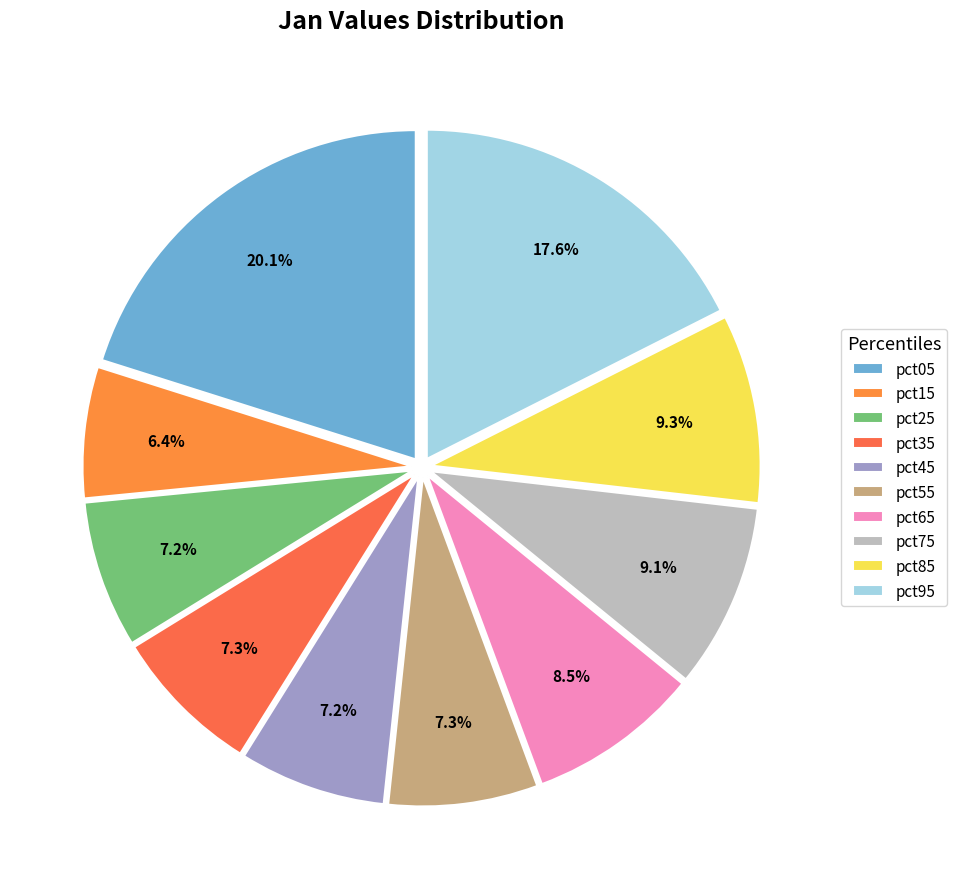

What percentage do pct25 and pct55 together represent?

14.6%